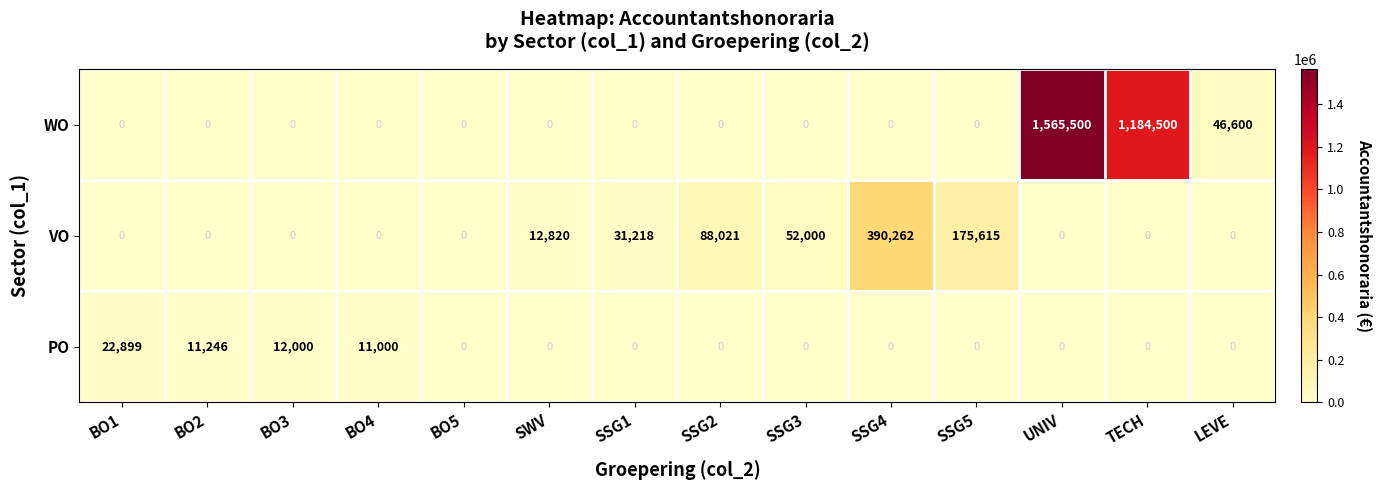

True or false: WO has a value of 79259 at LEVE.

False